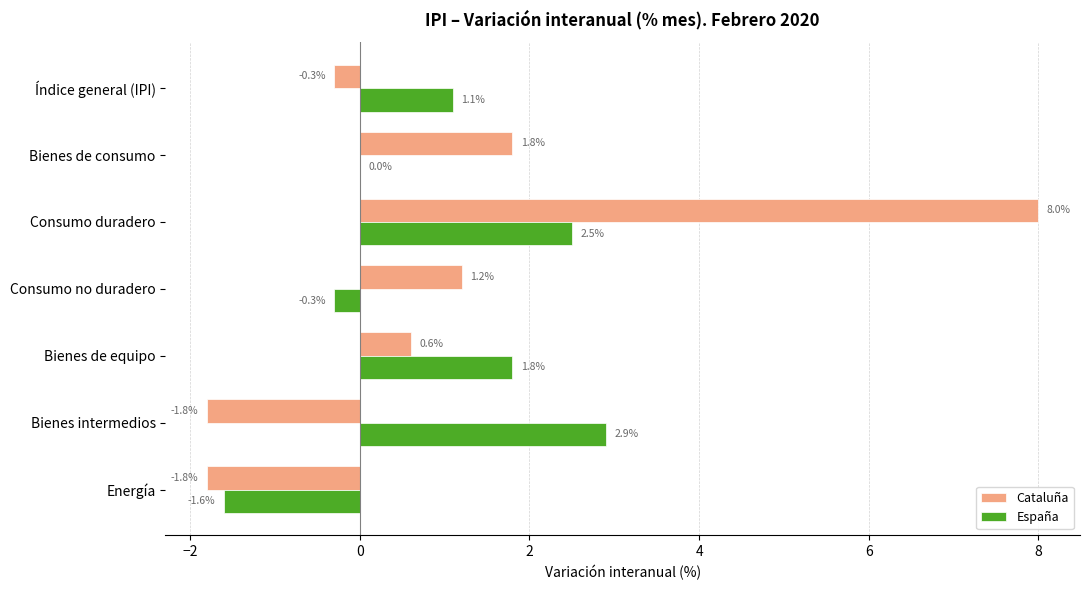

What is the sum of all Cataluña values?

7.7